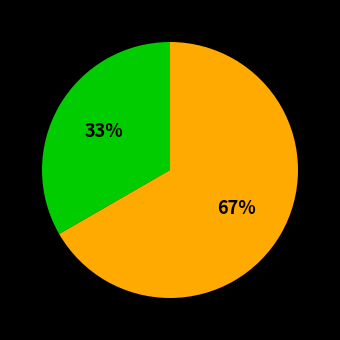

Does any single category account for the majority?

Yes